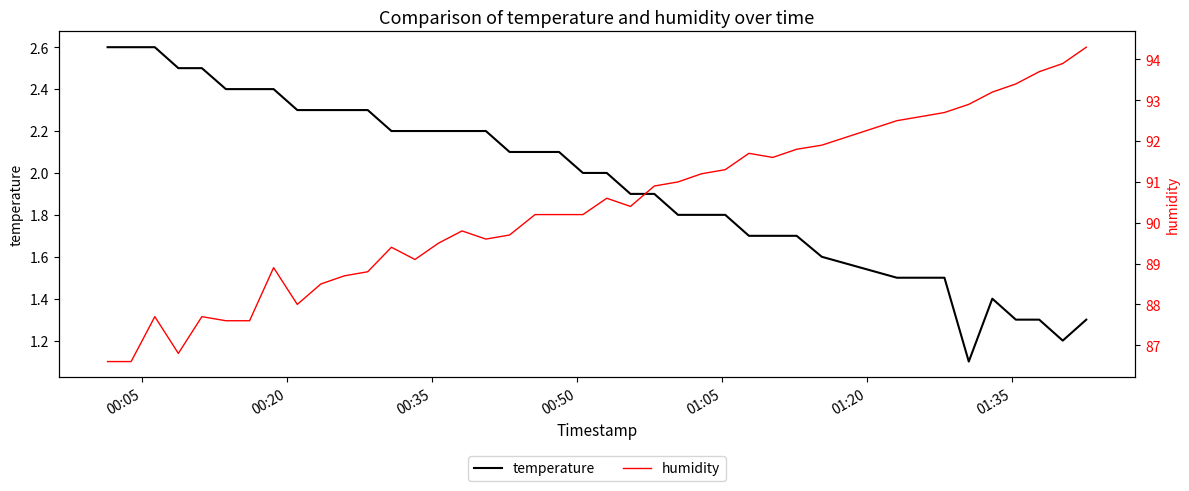

How many lines are shown in the chart?

2